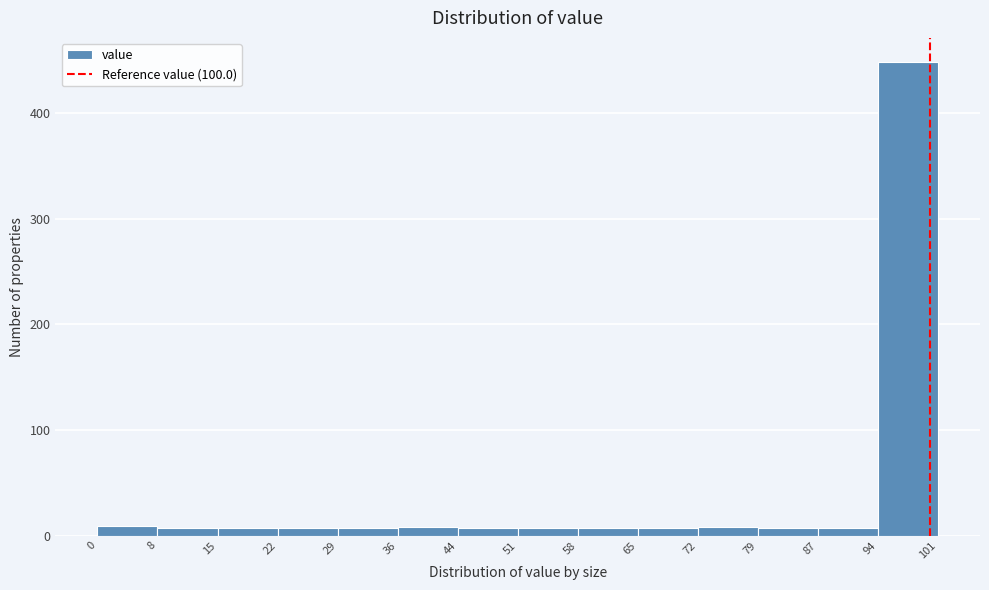

How tall is the bar that spans 94 to 101 on the x-axis? The values are not printed on the chart, so give them approximately, as read against the axis.

450